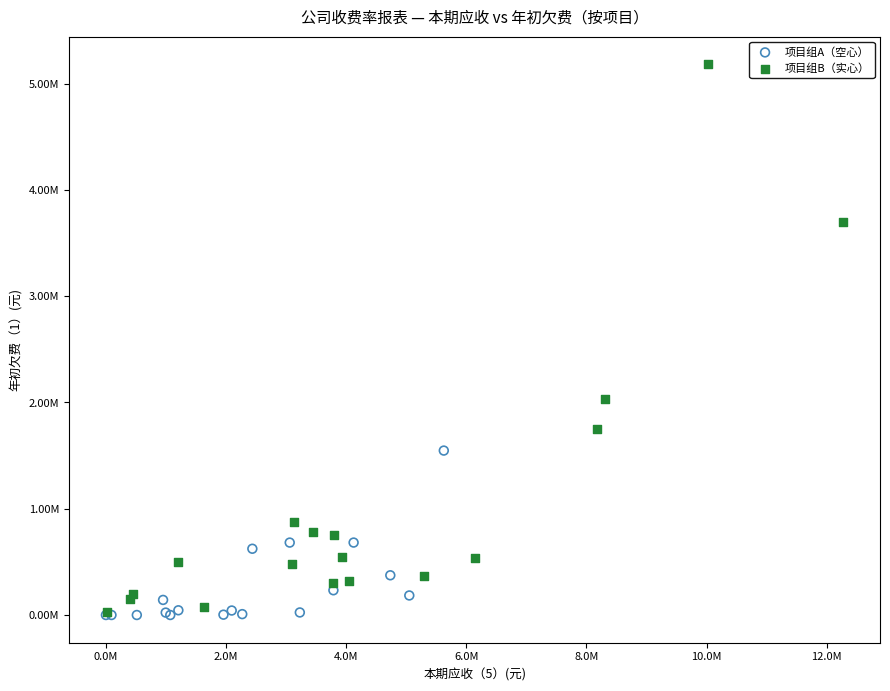

What are all the series names shown in the legend?

项目组A（空心）, 项目组B（实心）